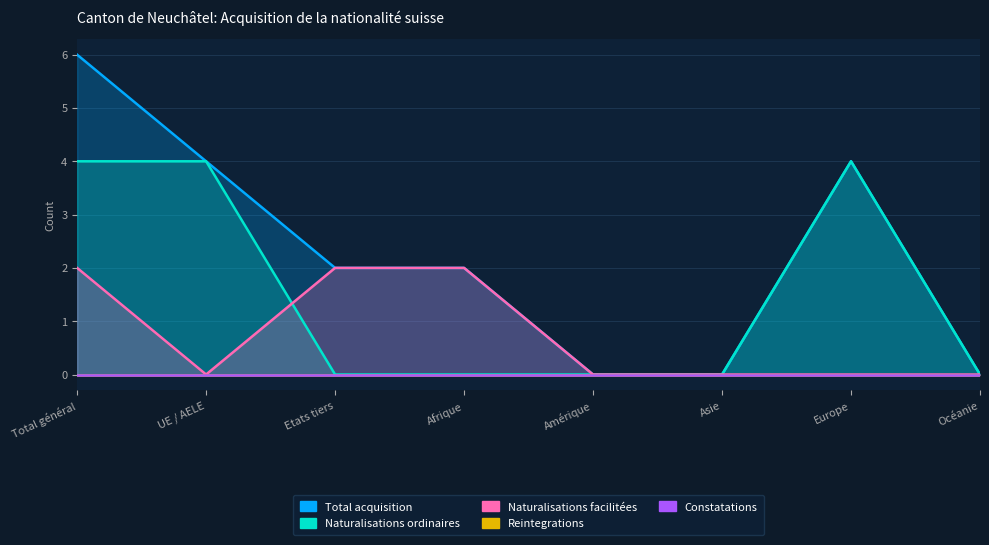

At which label does Total acquisition first exceed 2?

Total général